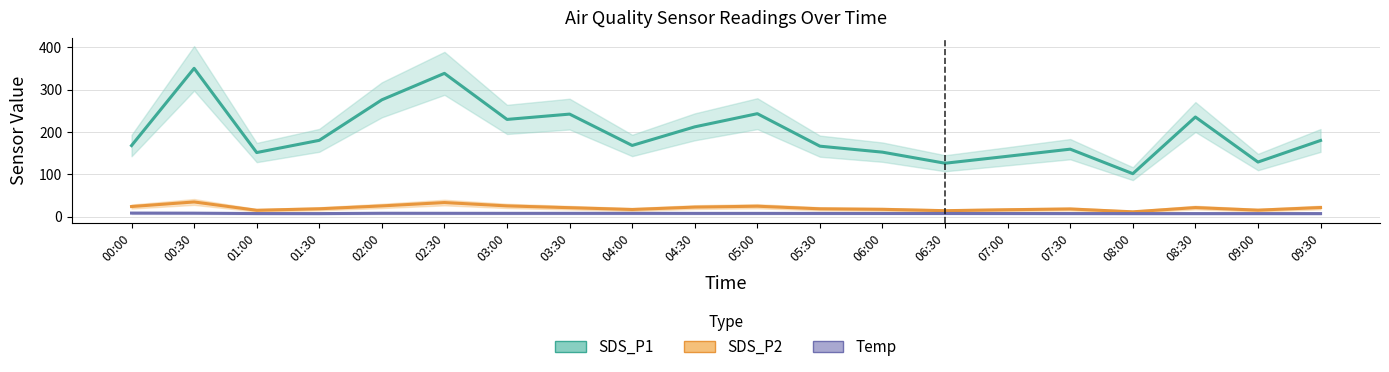

What are all the series names shown in the legend?

SDS_P1, SDS_P2, Temp